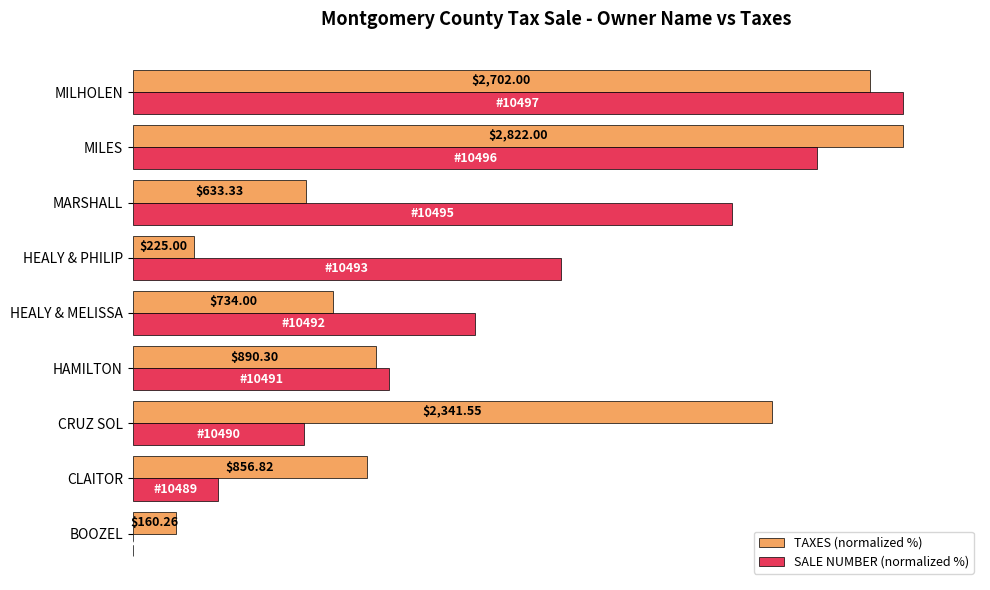

What are all the series names shown in the legend?

TAXES (normalized %), SALE NUMBER (normalized %)